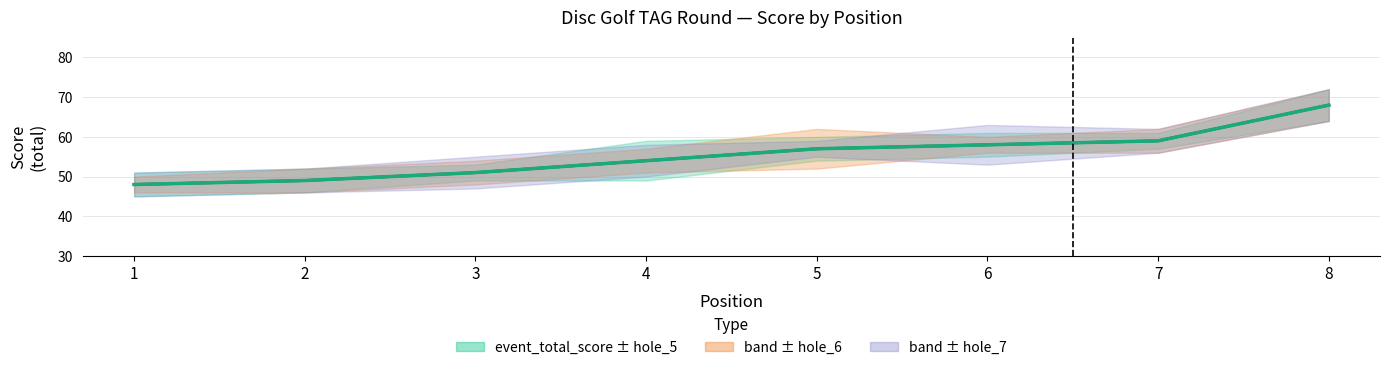

What is the value of the 7th point from the left?

59